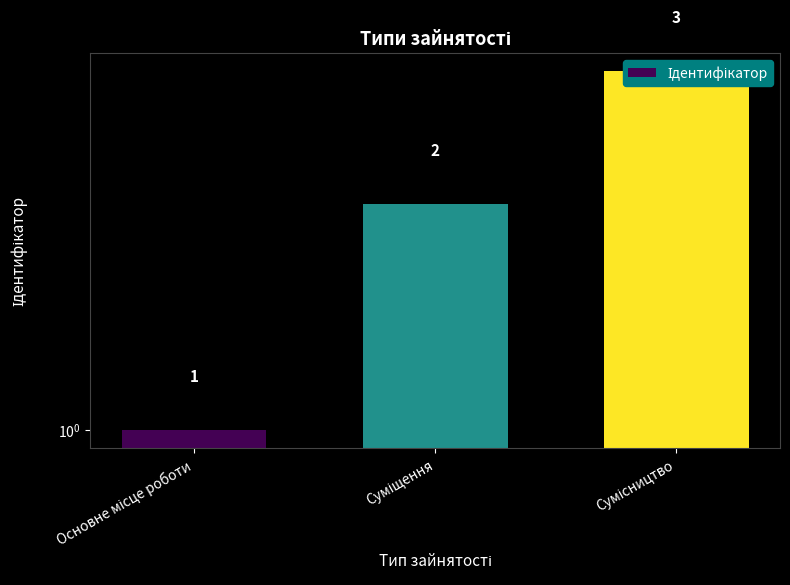

Is it true that the value at Суміщення is 2?

True